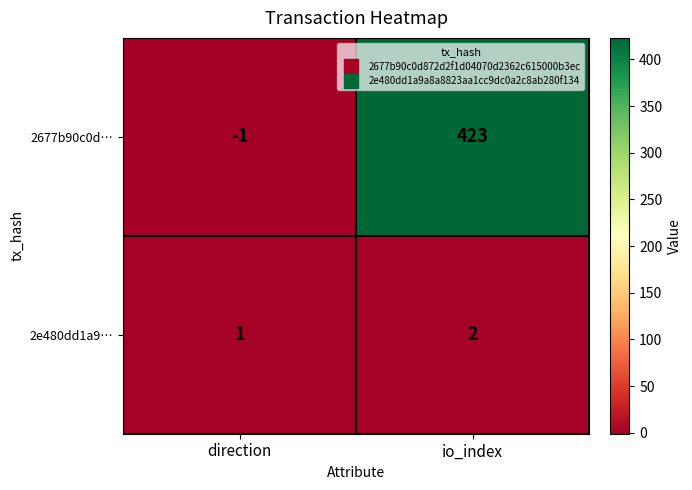

How many series are shown in this chart?

2